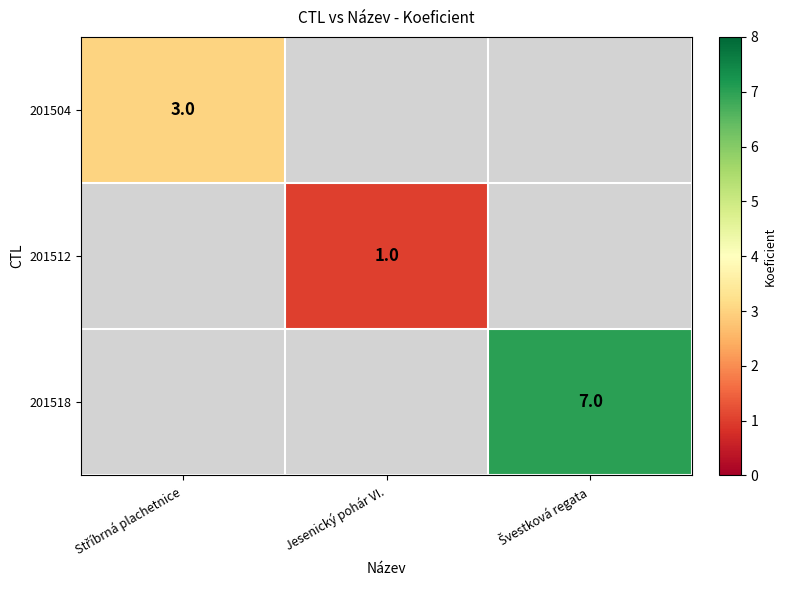

True or false: 201512 has a value of 0 at Jesenický pohár VI..

False